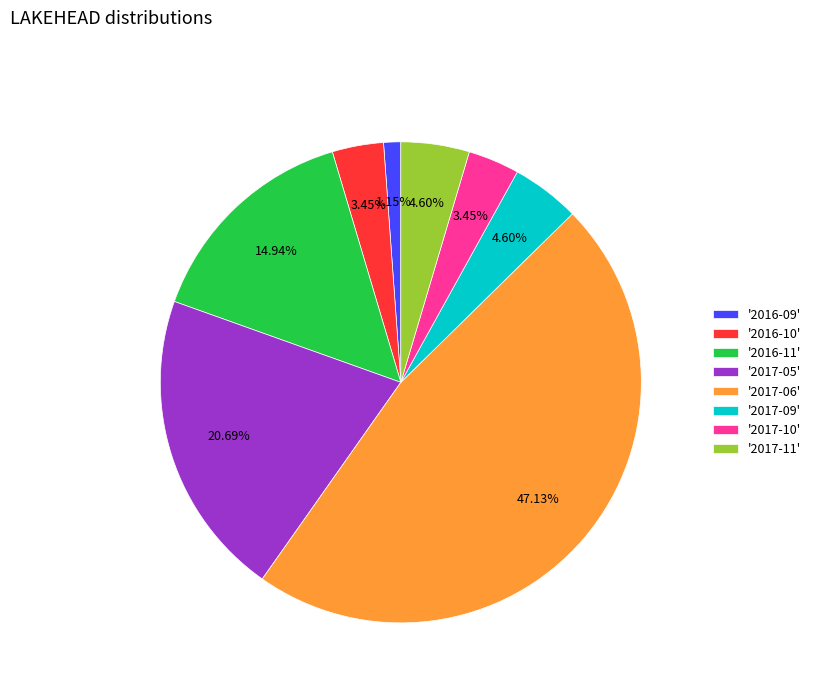

Is there any slice that represents more than half of the pie?

No